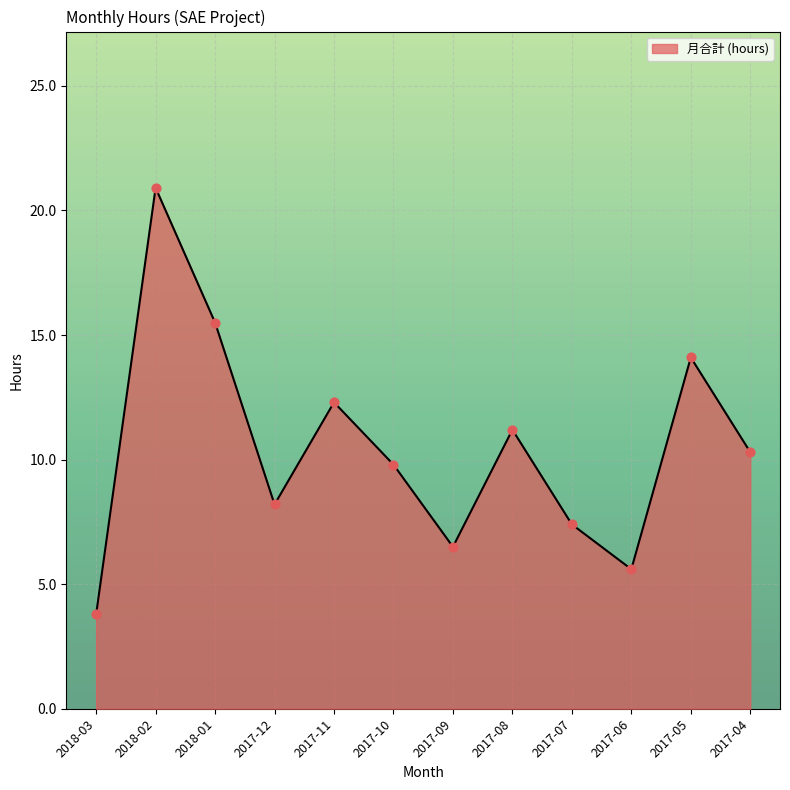

What is the change in value from 2018-01 to 2017-06?

-9.9